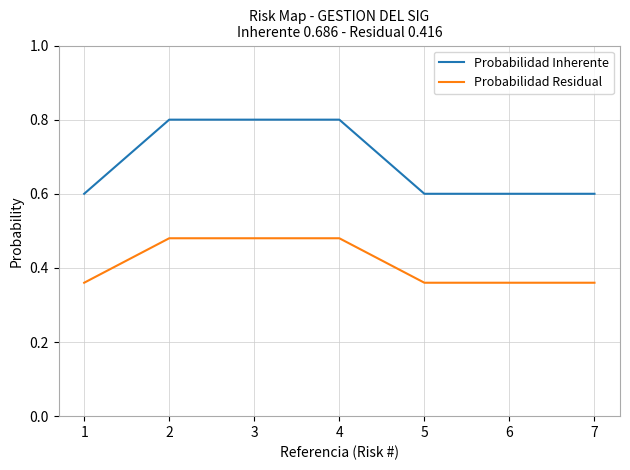

Rank the series by their maximum value, from lowest to highest.

Probabilidad Residual, Probabilidad Inherente